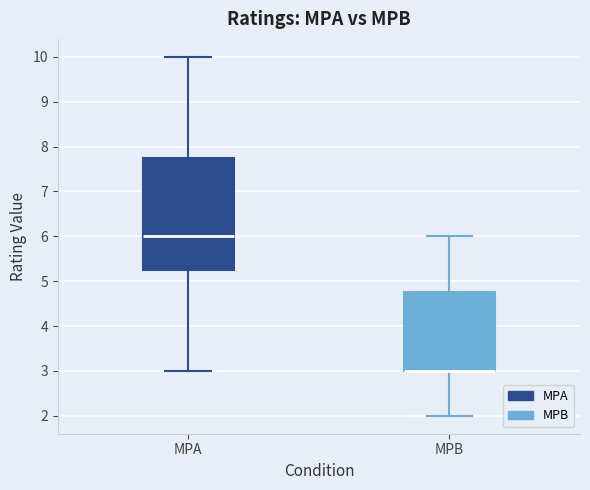

Reading left to right, read every box against the y-axis: the position of its median line, the range the box covers, and the ends of its whiskers. The values are not printed on the chart, so give them approximately, as read against the axis.

MPA: median 6.0, box 5.3 to 7.8, whiskers 3.0 to 10.0
MPB: median 3.0 (drawn on the box's lower edge), box 3.0 to 4.8, whiskers 2.0 to 6.0